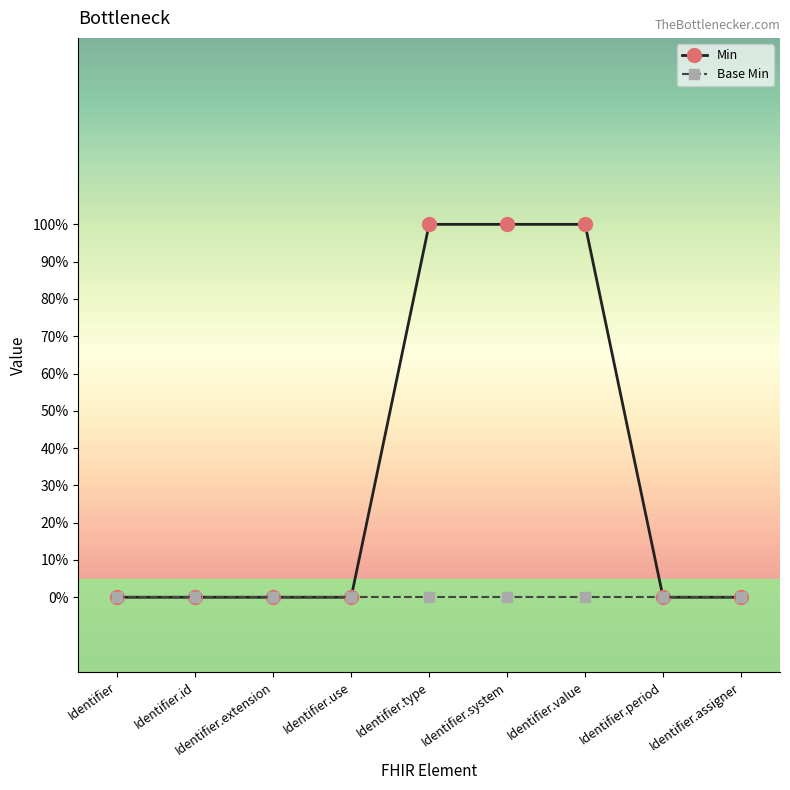

What position from the right is Identifier.use?

6